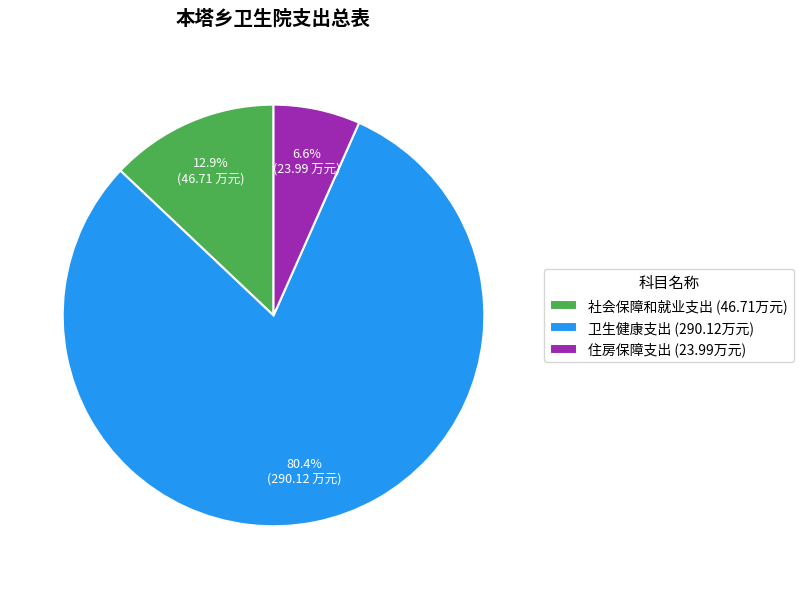

Is there a majority slice in this chart?

Yes